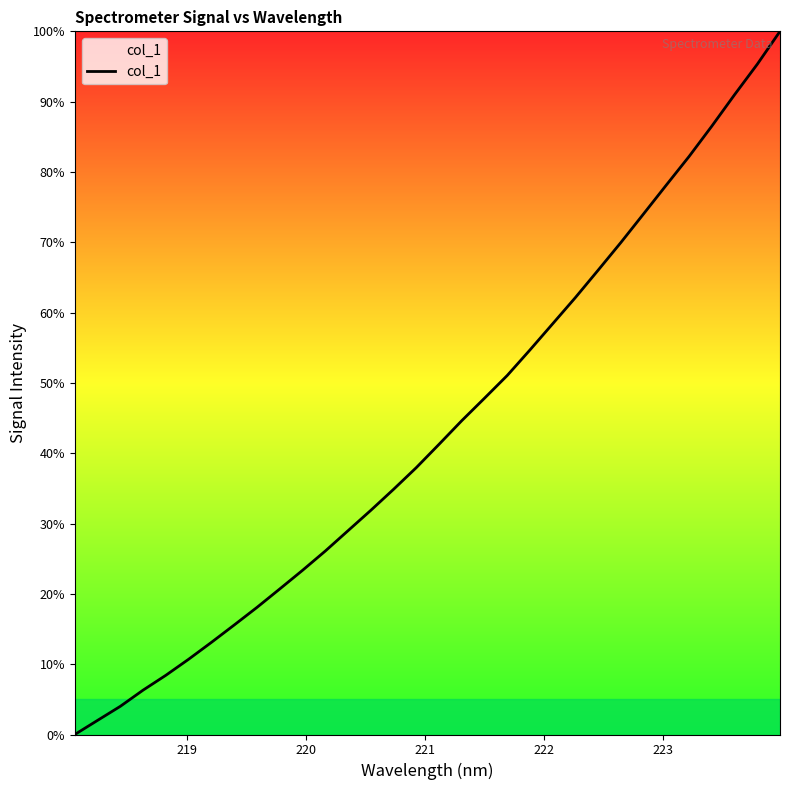

What is the greatest value displayed?

100.0